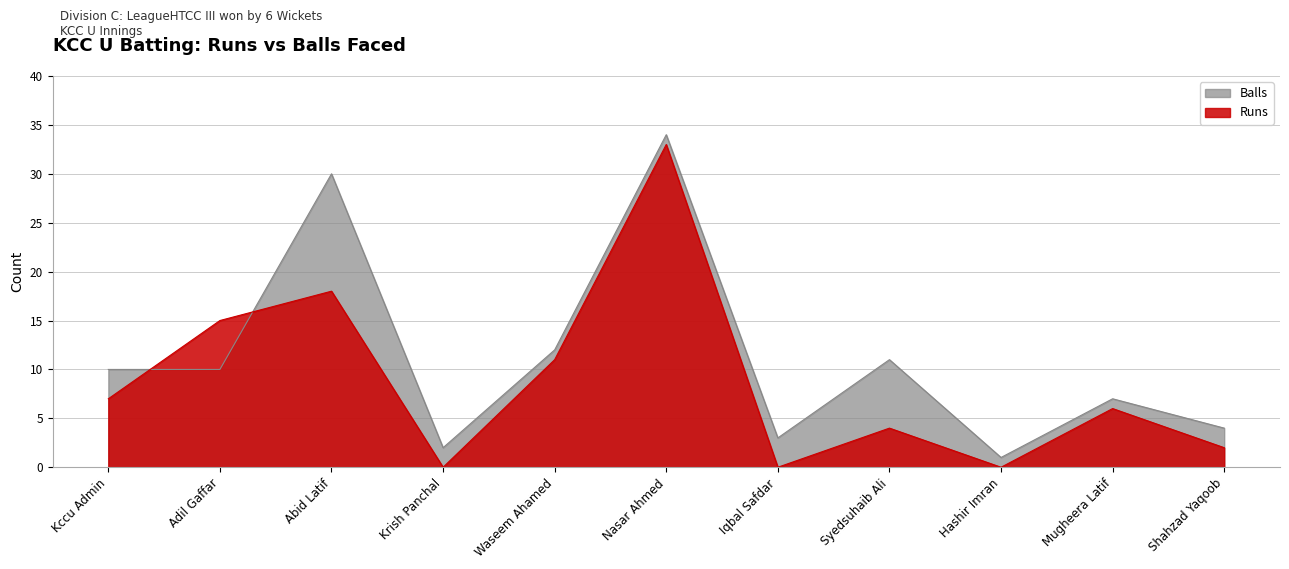

At which category is the sum across all series the highest?

Nasar Ahmed